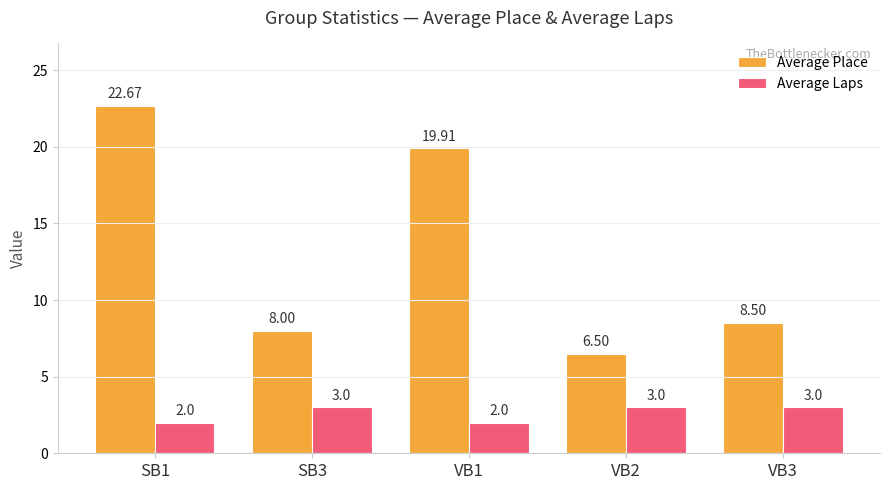

Is the value of Average Laps at VB2 greater than the value of Average Place at VB1?

No